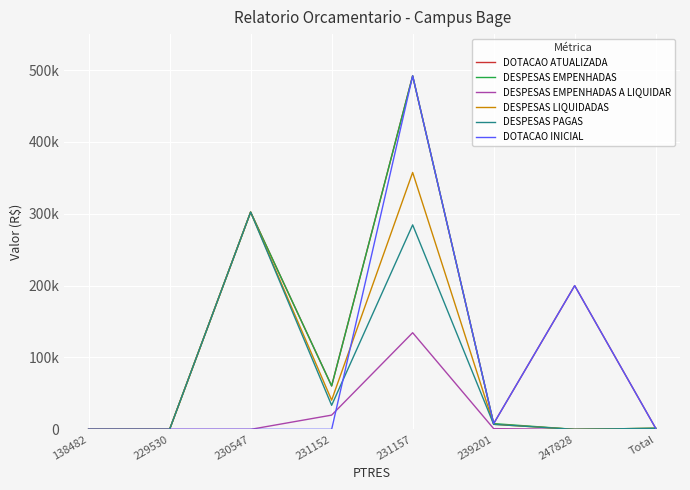

What is the average value of the DESPESAS EMPENHADAS A LIQUIDAR series?

19412.3